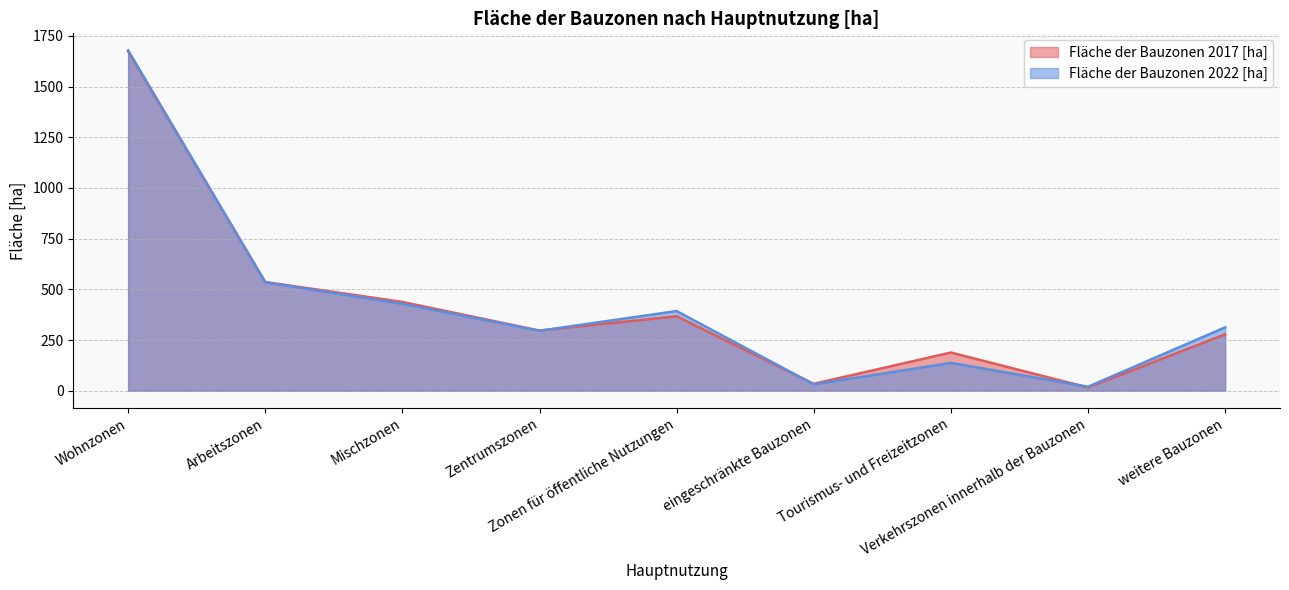

Which series has the largest total across all categories?

Fläche der Bauzonen 2022 [ha]